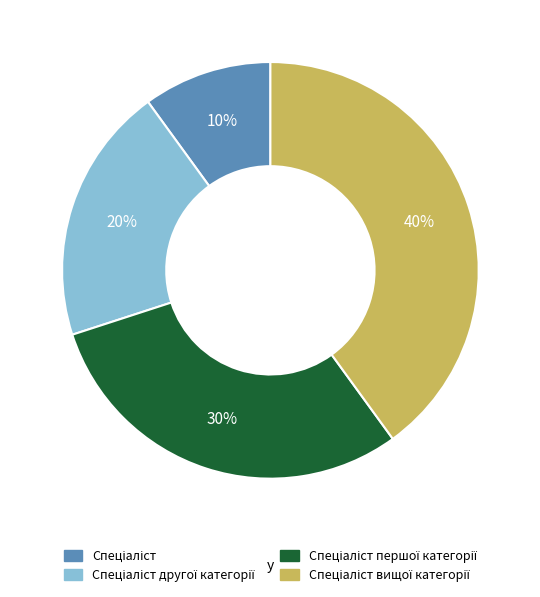

Is there any slice that represents more than half of the pie?

No